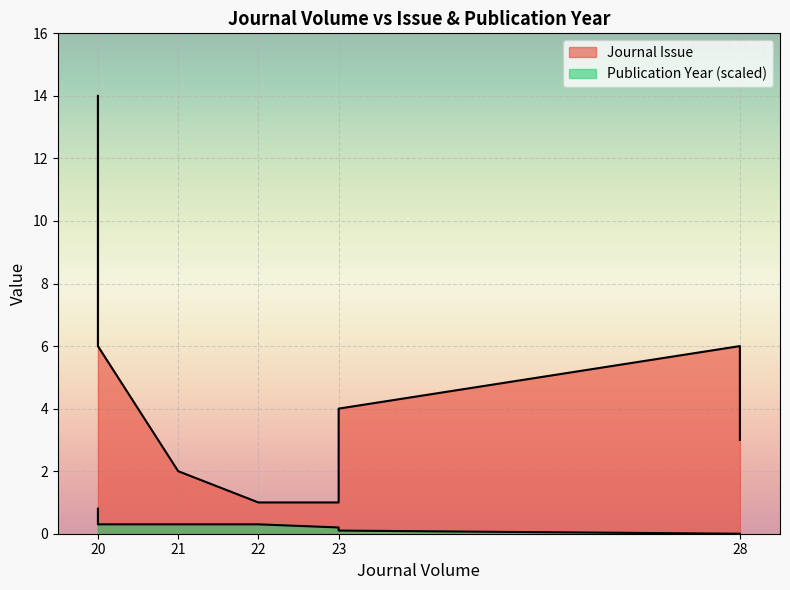

Reading right to left, what are all the values shown in this chart?

Journal Issue: 28=3.0	28=6.0	23=4.0	23=1.0	22=1.0	21=2.0	20=6.0	20=14.0
Publication Year: 28=0.0	28=0.0	23=0.1	23=0.2	22=0.3	21=0.3	20=0.3	20=0.8